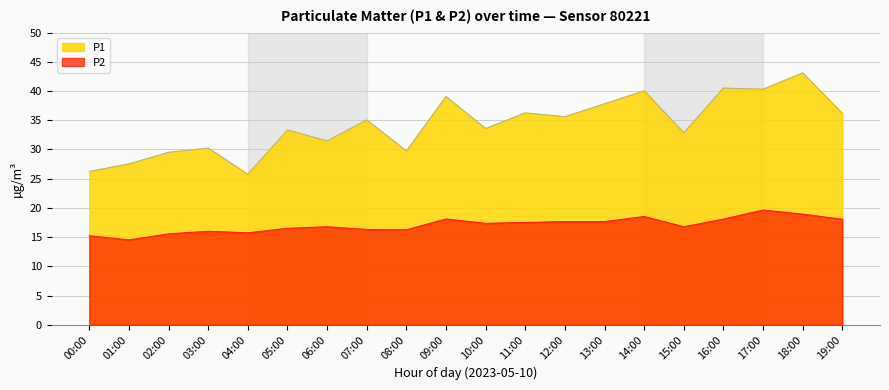

What is the average value of the P1 series?

34.2